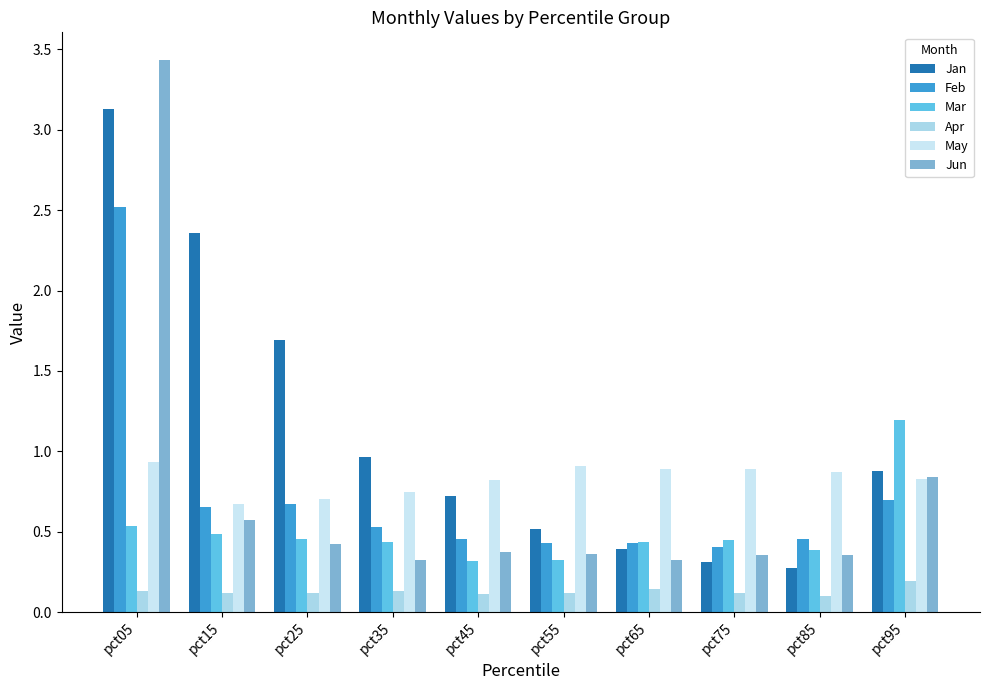

Is the value of Jun at pct65 greater than the value of Jan at pct45?

No